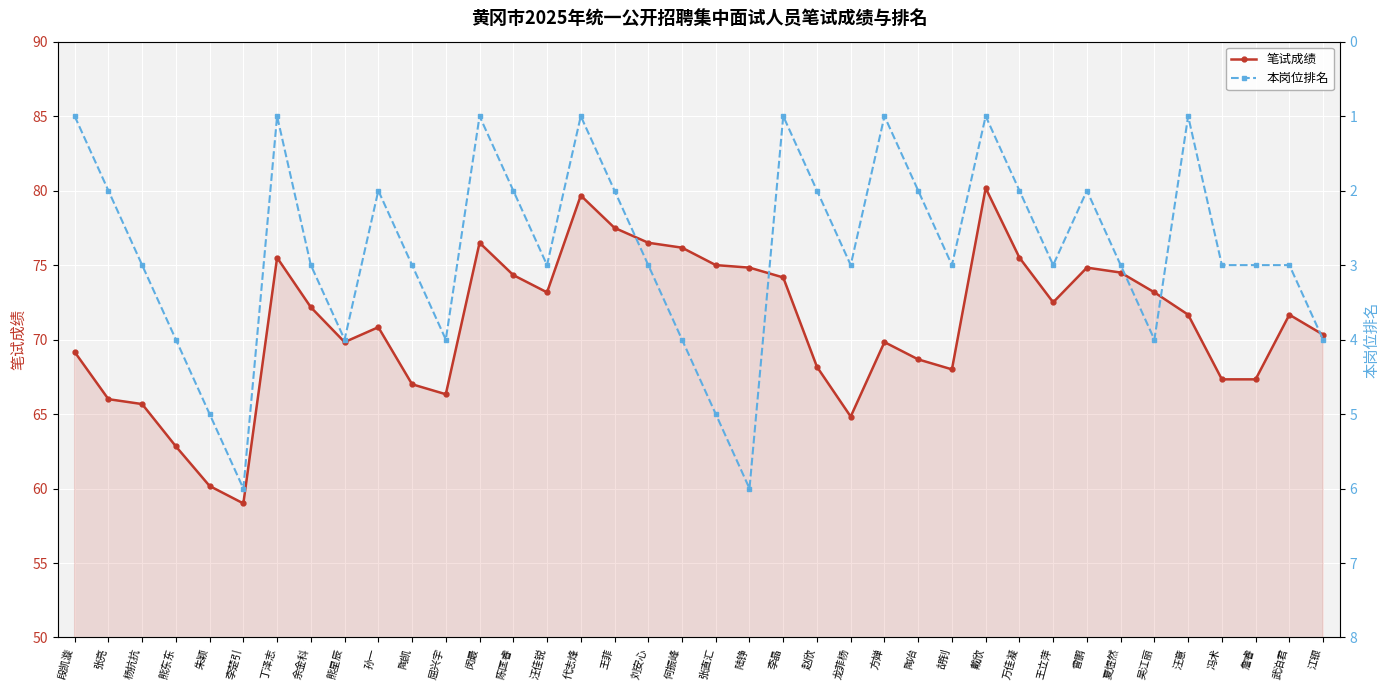

What is the difference between the maximum and second lowest values in the 本岗位排名 series?

5.0